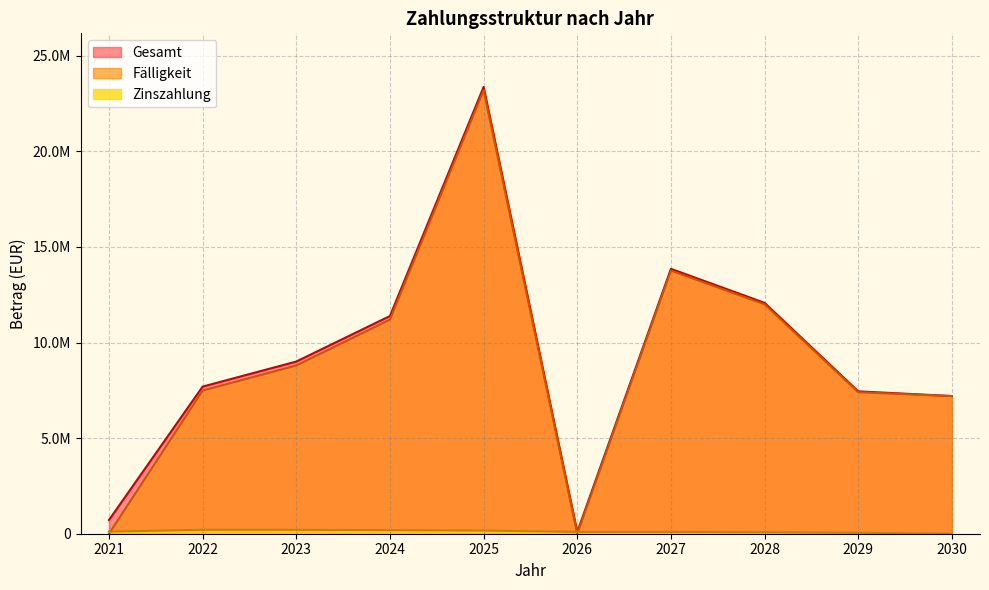

Is it true that Gesamt equals 16272644.7 at 2024?

False